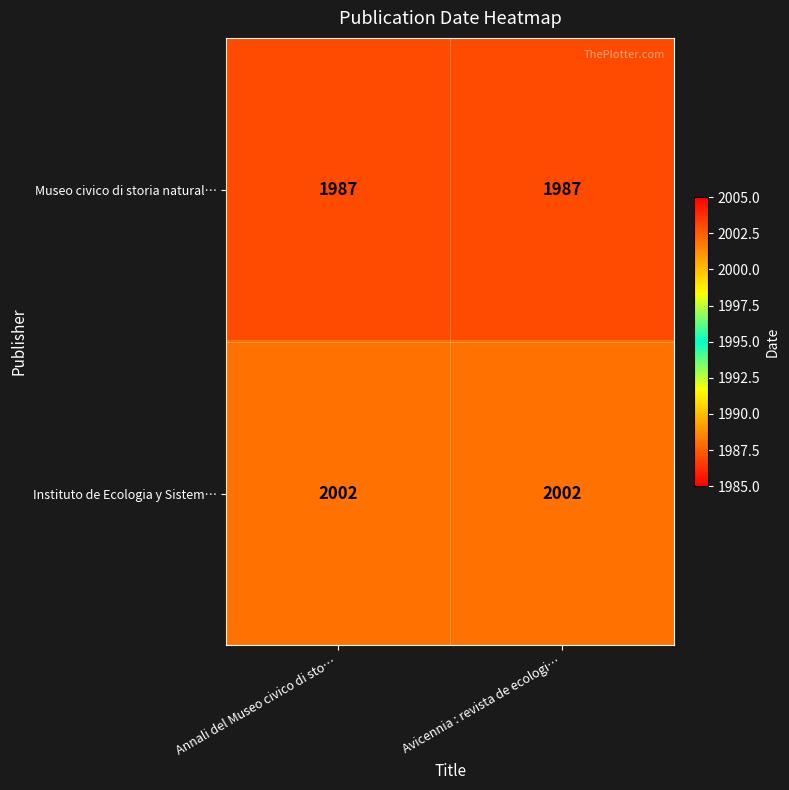

What is the spread (max minus min) of values at Annali del Museo civico di sto…?

15